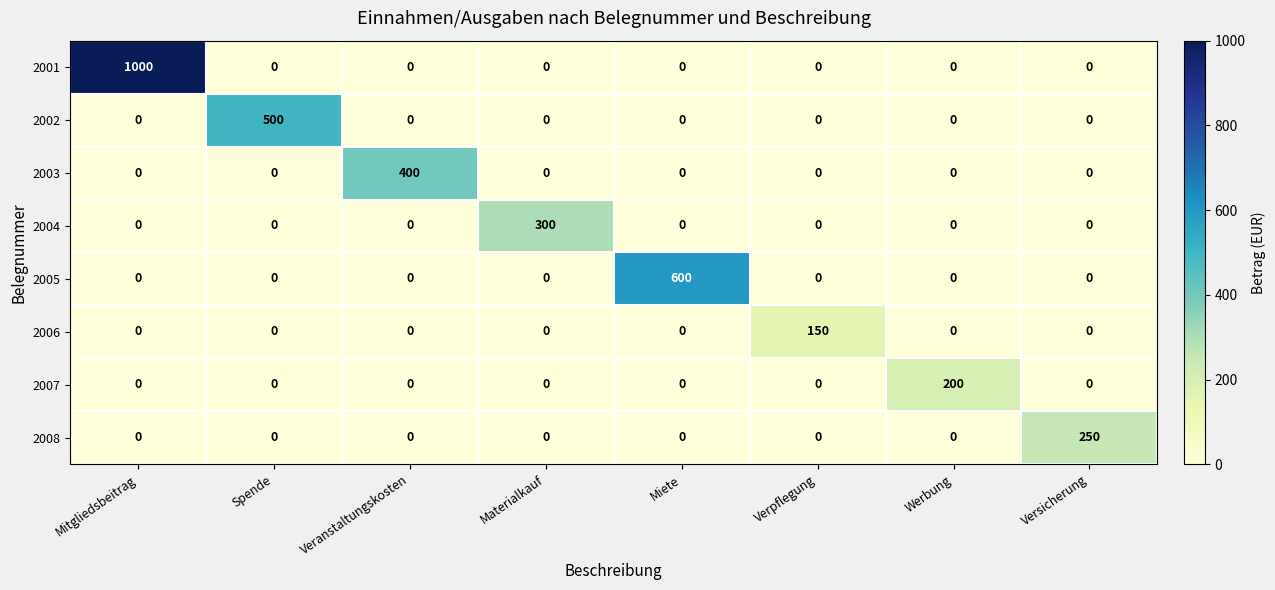

How many categories are shown in the chart?

8